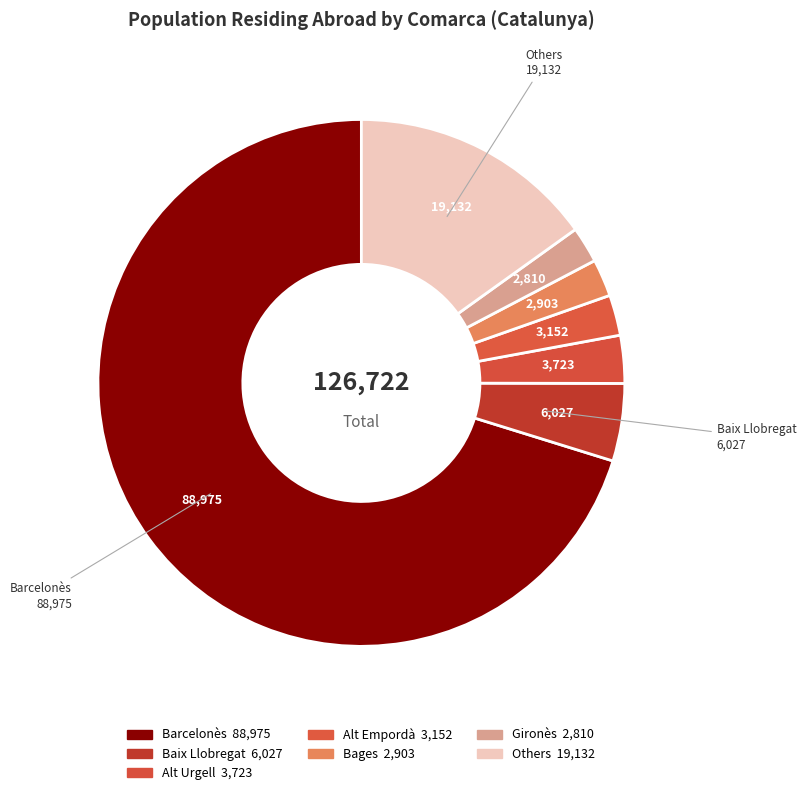

What is the largest slice in the pie chart?

Barcelonès